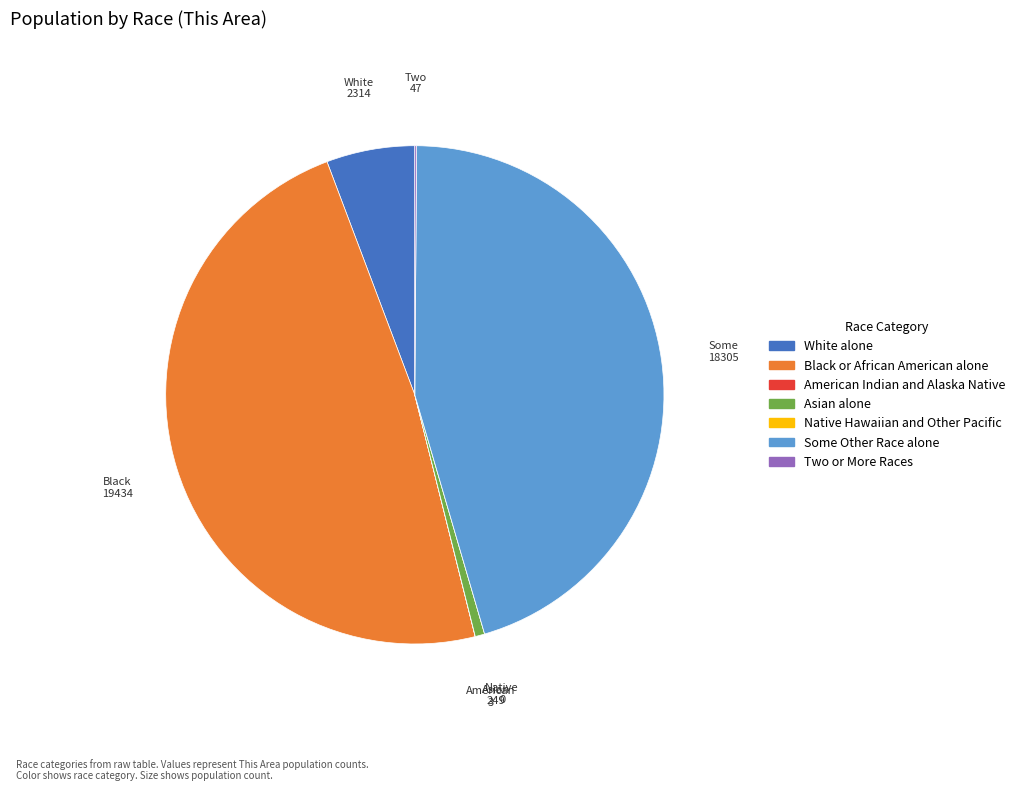

The Asian alone slice represents 1% of the pie. True or false?

True